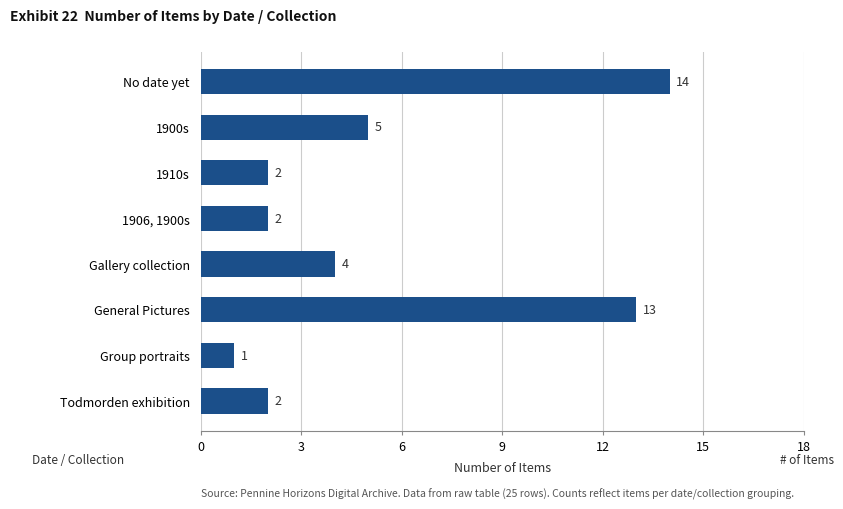

The value at No date yet is 14. True or false?

True